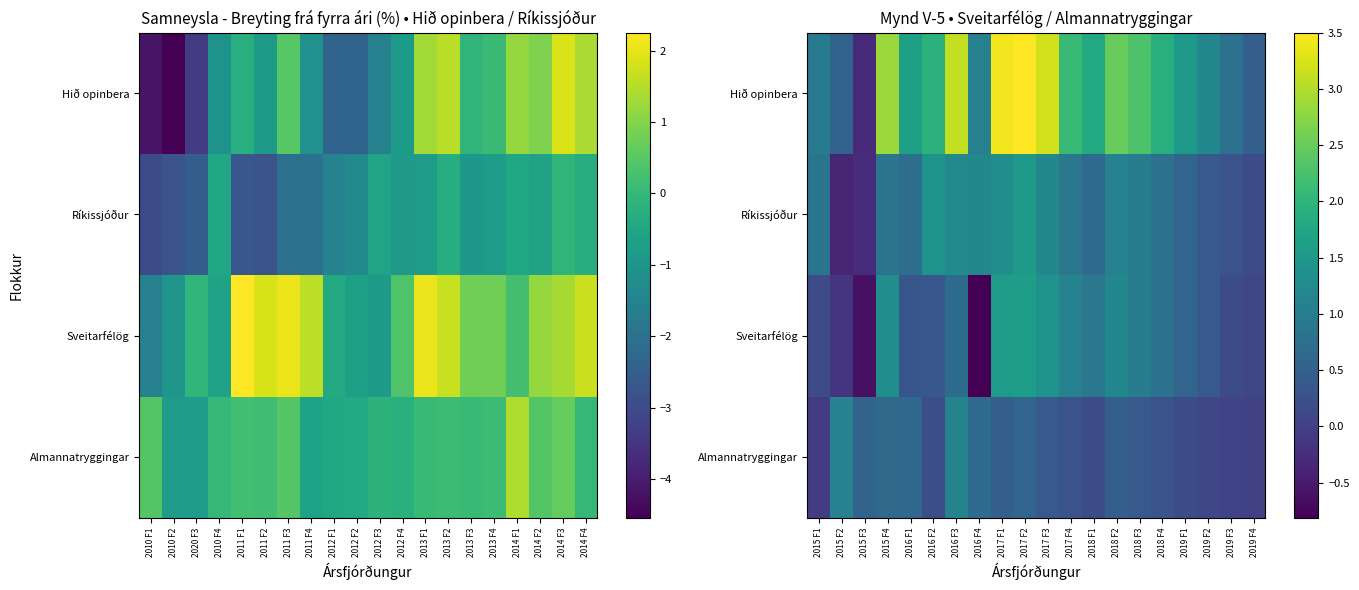

What is the highest value of the Hið opinbera series?

3.5